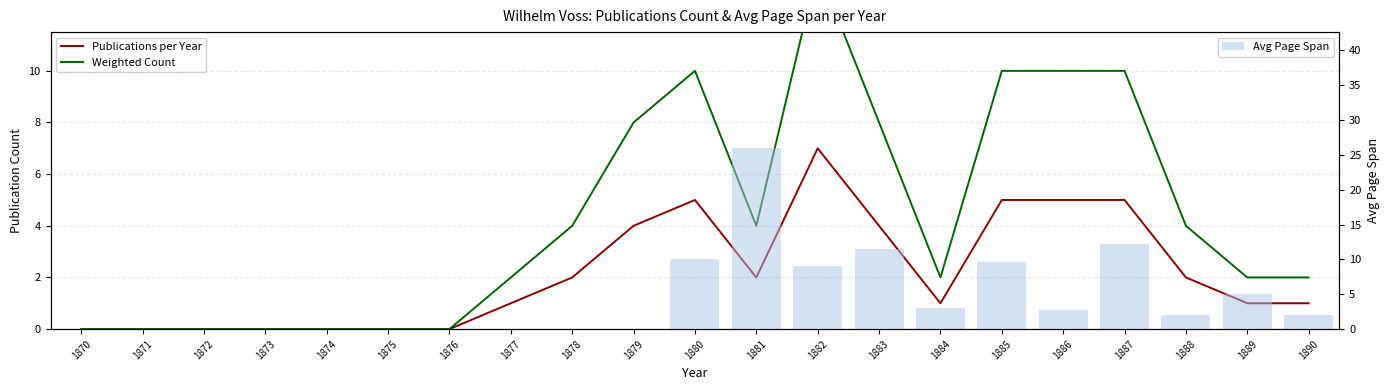

Which series has the largest range (max minus min)?

Avg Page Span